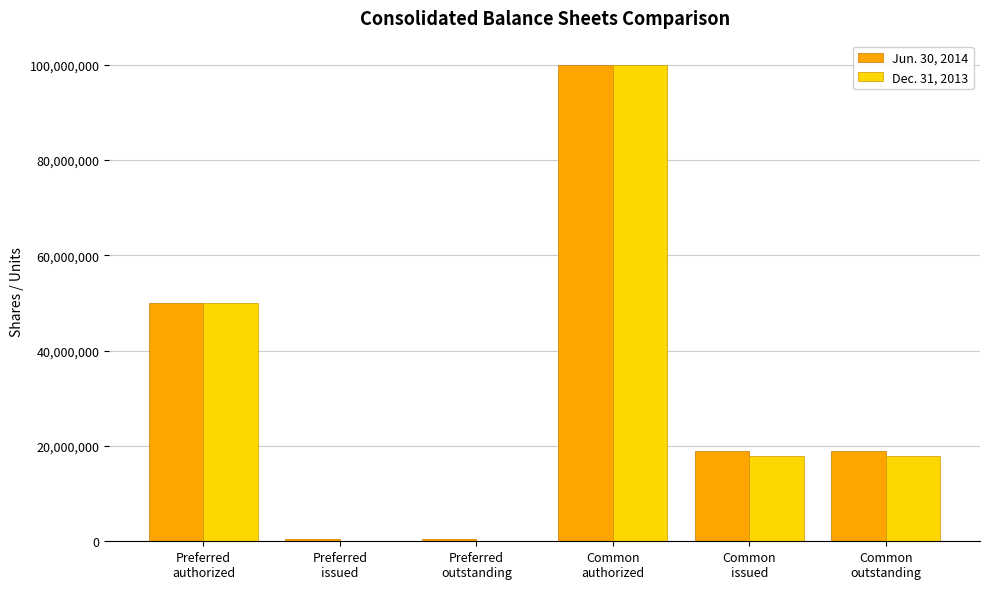

Reading left to right, list all the values displayed in this chart.

Jun. 30, 2014: Preferred
authorized=50000000	Preferred
issued=500000	Preferred
outstanding=500000	Common
authorized=100000000	Common
issued=18922426	Common
outstanding=18922426
Dec. 31, 2013: Preferred
authorized=50000000	Preferred
issued=0	Preferred
outstanding=0	Common
authorized=100000000	Common
issued=17821574	Common
outstanding=17821574